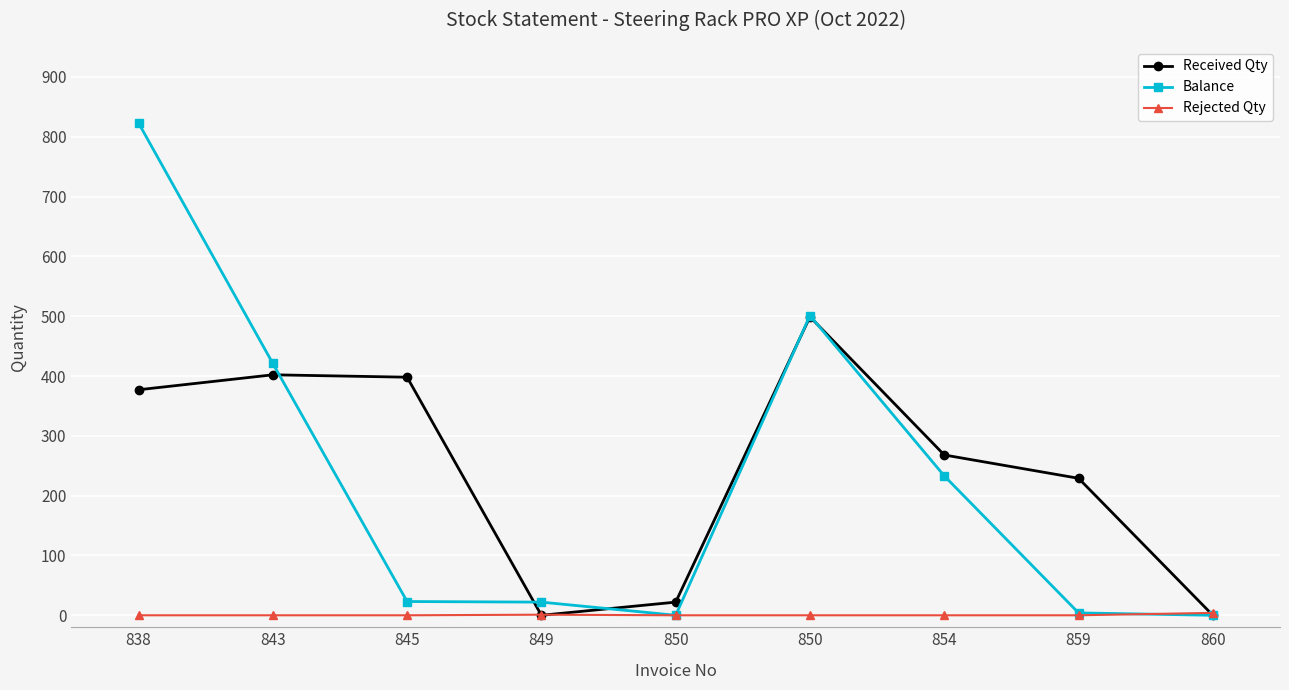

Count the number of categories in the chart.

9